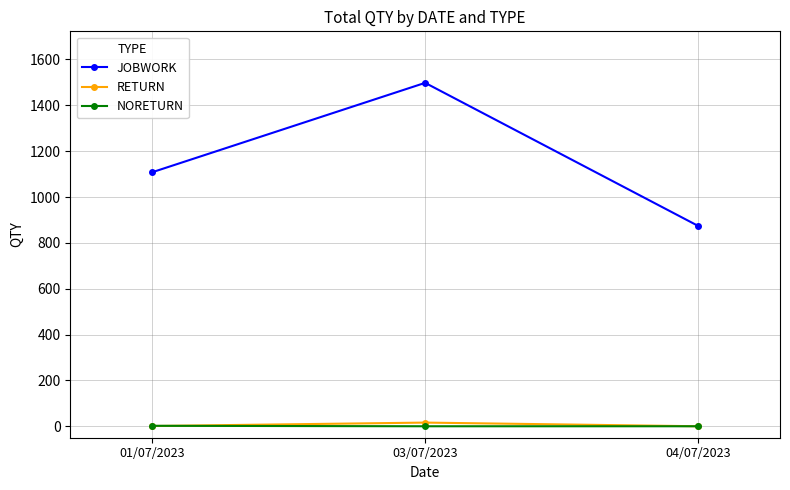

What is the label of the 2nd point from the left?

03/07/2023